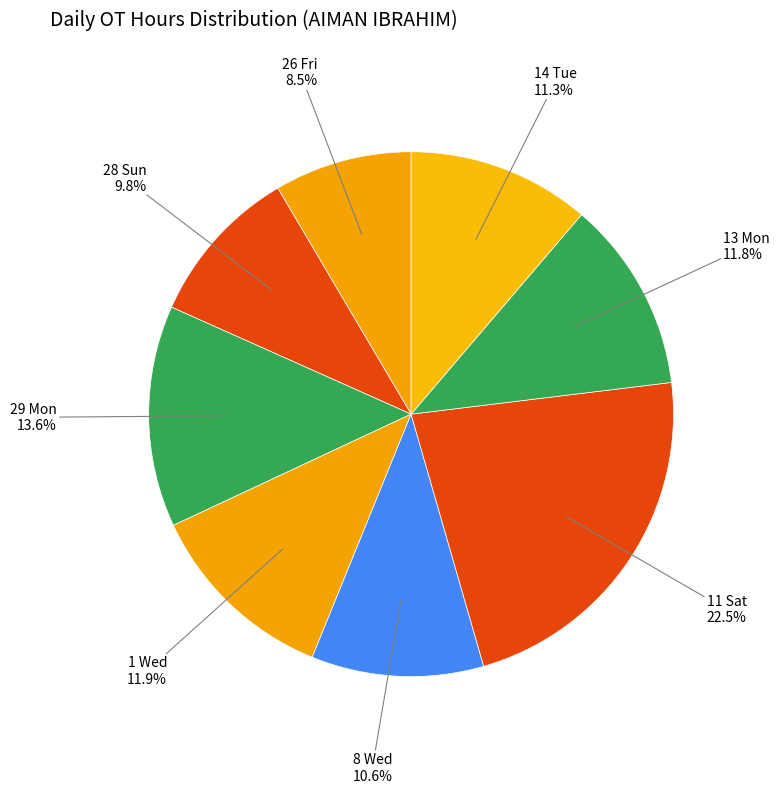

To the nearest percent, what percentage of the pie is 29 Mon?

14%